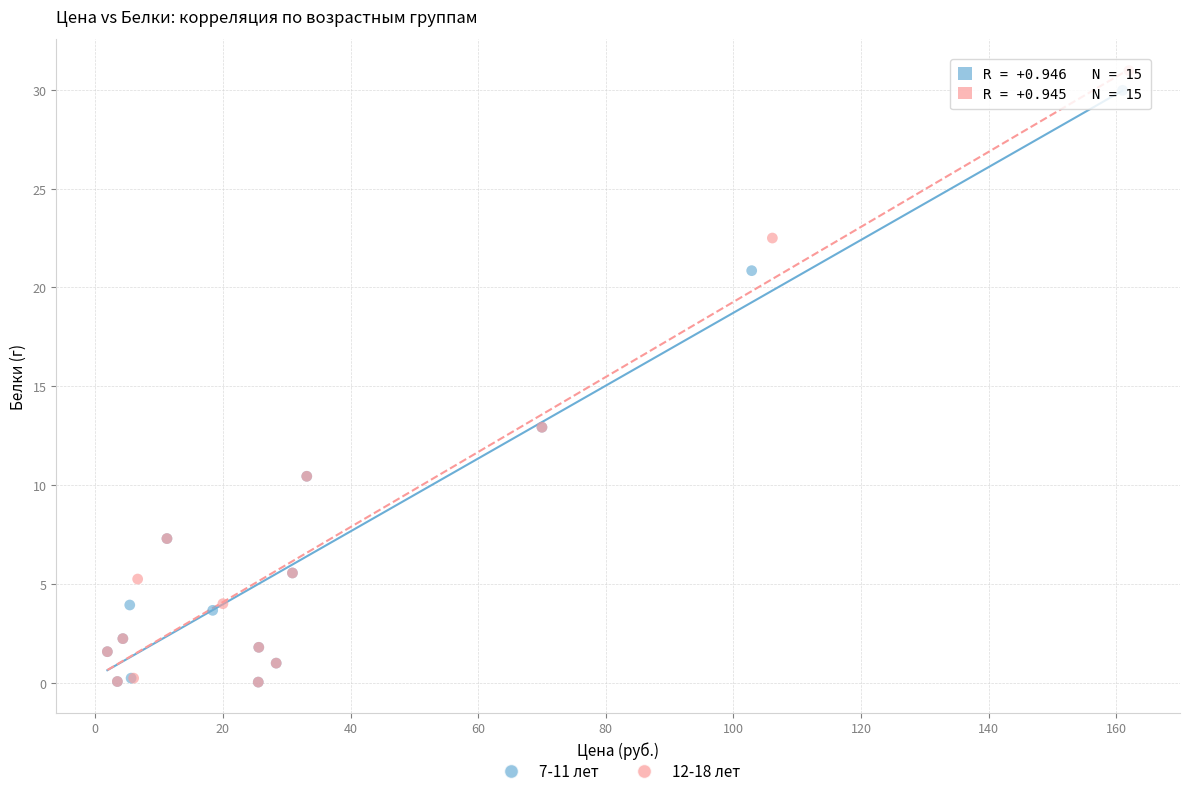

Which series has the widest spread of Y values?

12-18 лет